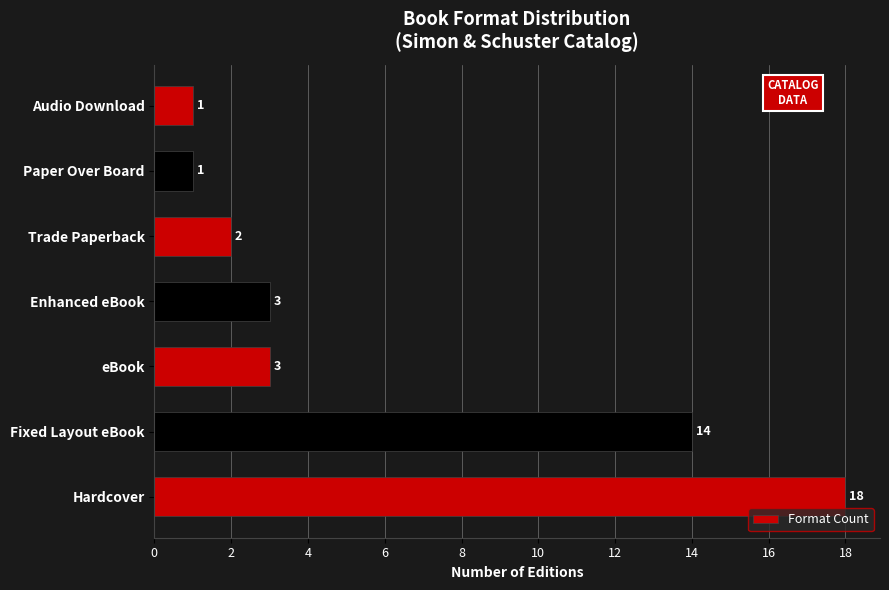

Approximately how many times larger is the value at Fixed Layout eBook compared to Trade Paperback?

7.0